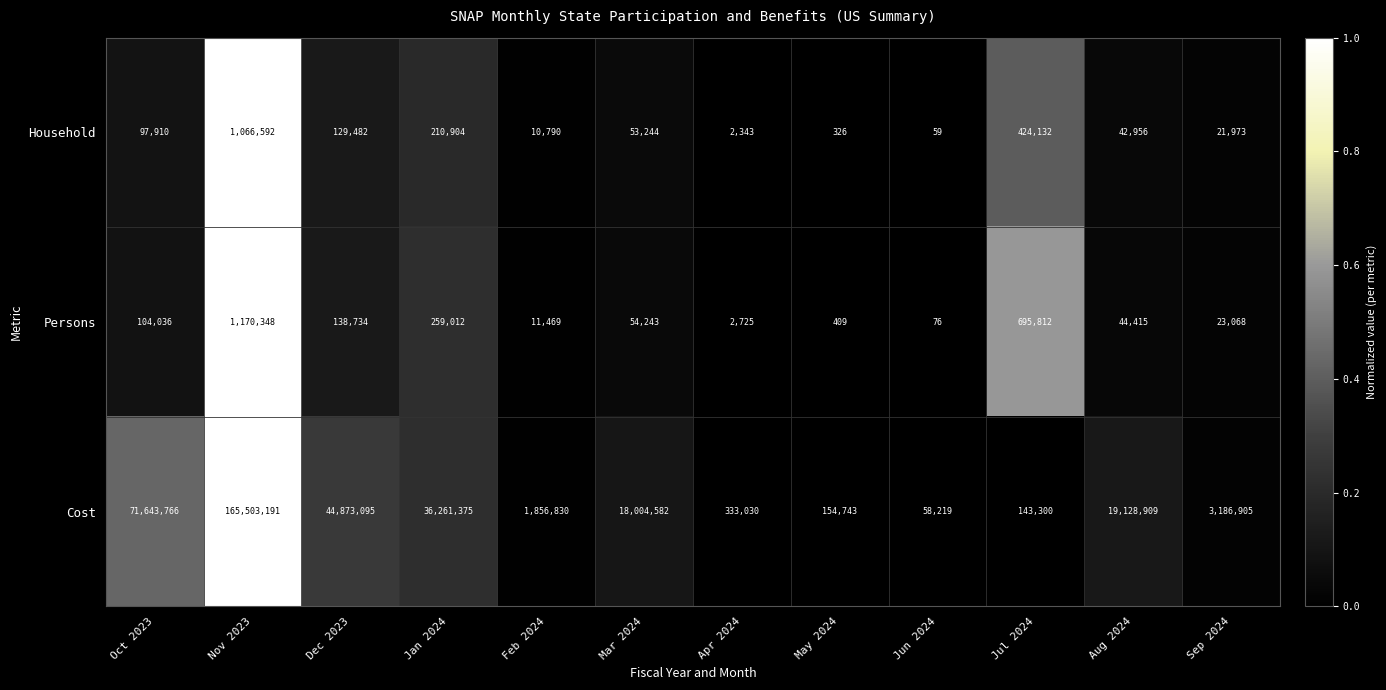

What is the average value of the Persons series?

208696